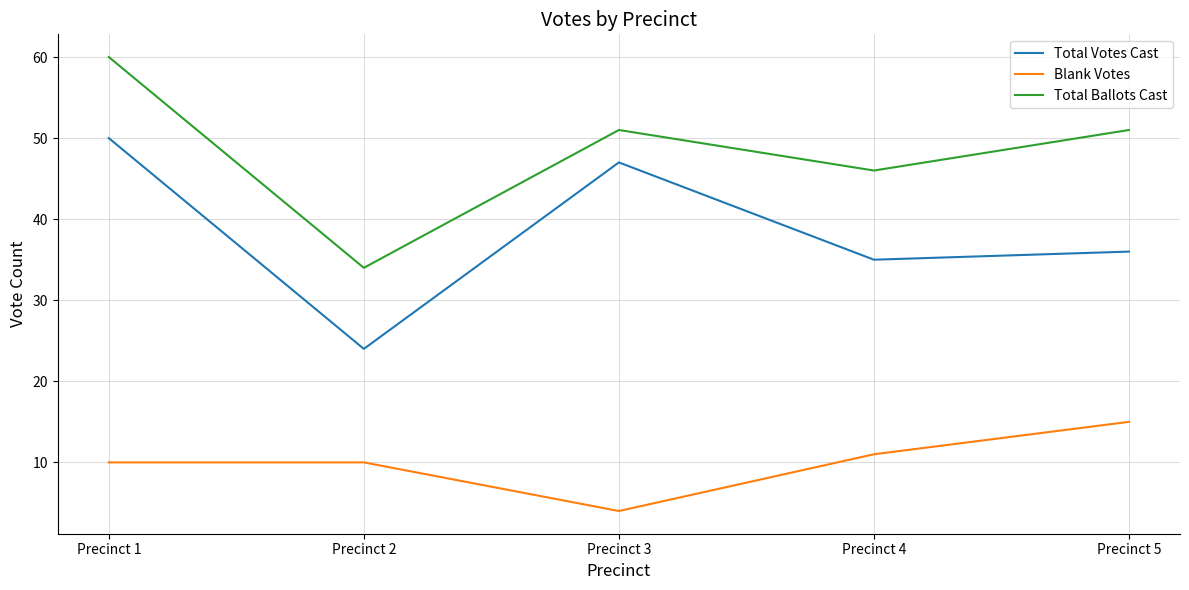

Which series changed the most between Precinct 1 and Precinct 3?

Total Ballots Cast